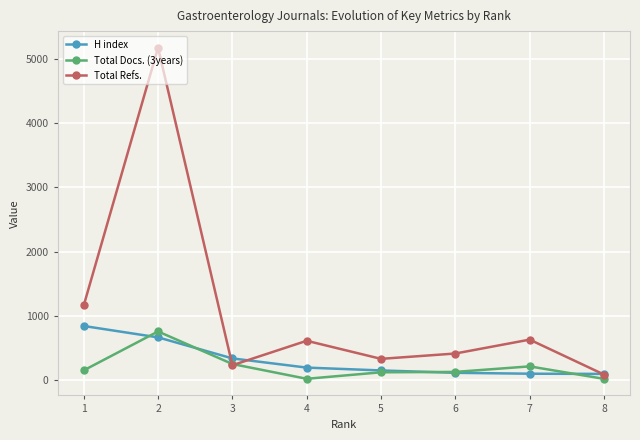

What is the difference between the maximum and minimum values in the H index series?

745